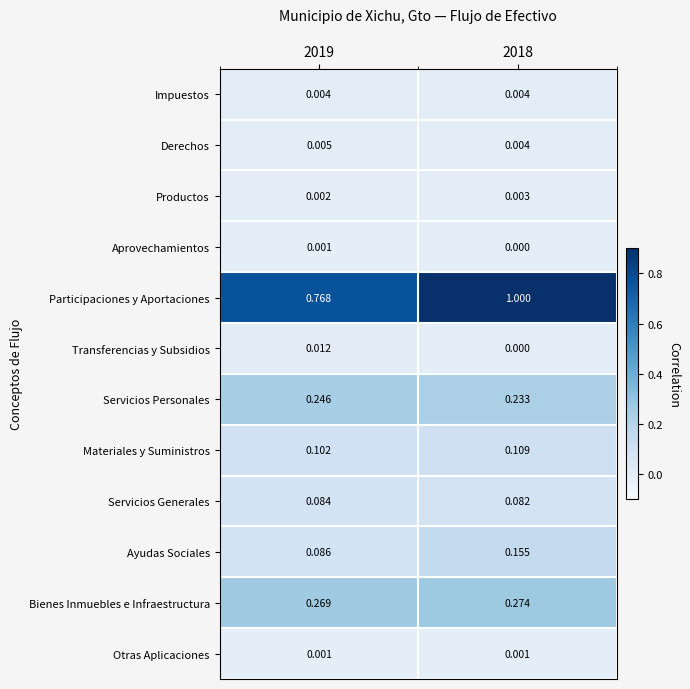

What is the maximum value shown in the chart?

1.0